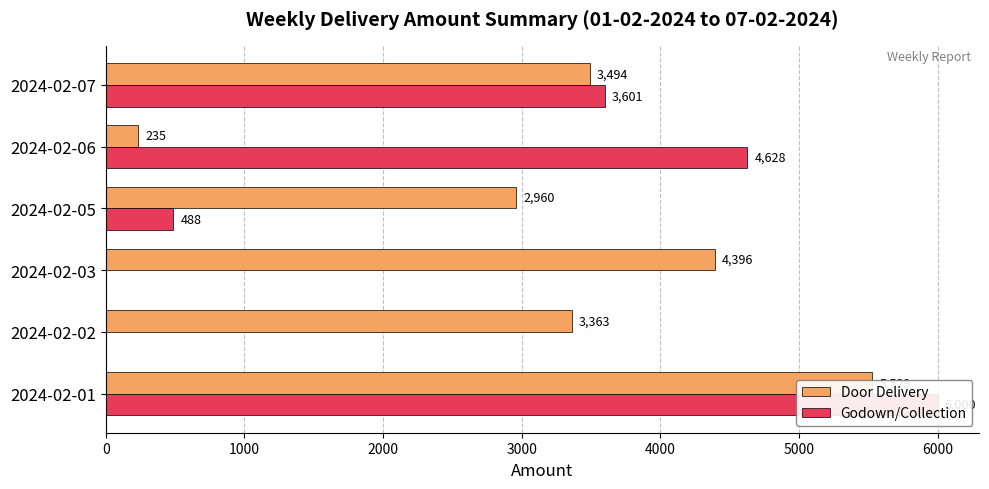

What value does the Godown/Collection series have at 2024-02-06?

4628